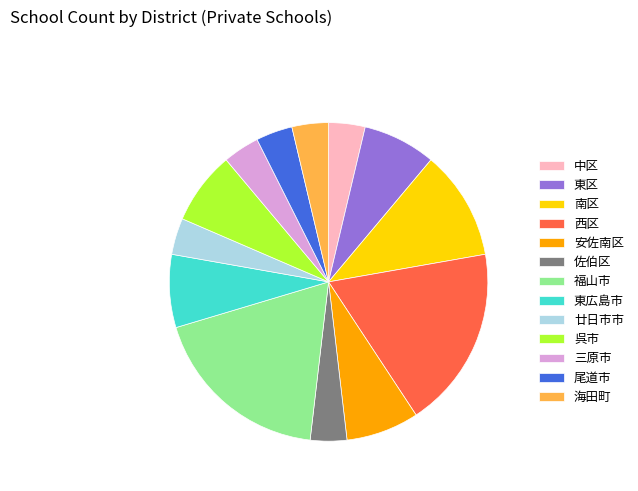

Which has a higher value, 東区 or 福山市?

福山市